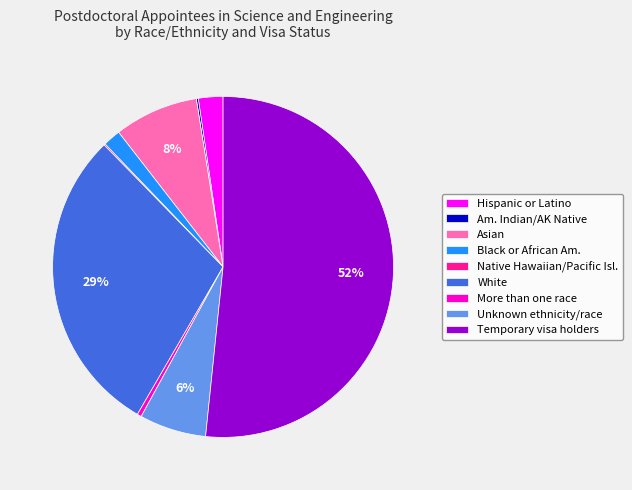

Between Hispanic or Latino and Asian, which is larger?

Asian